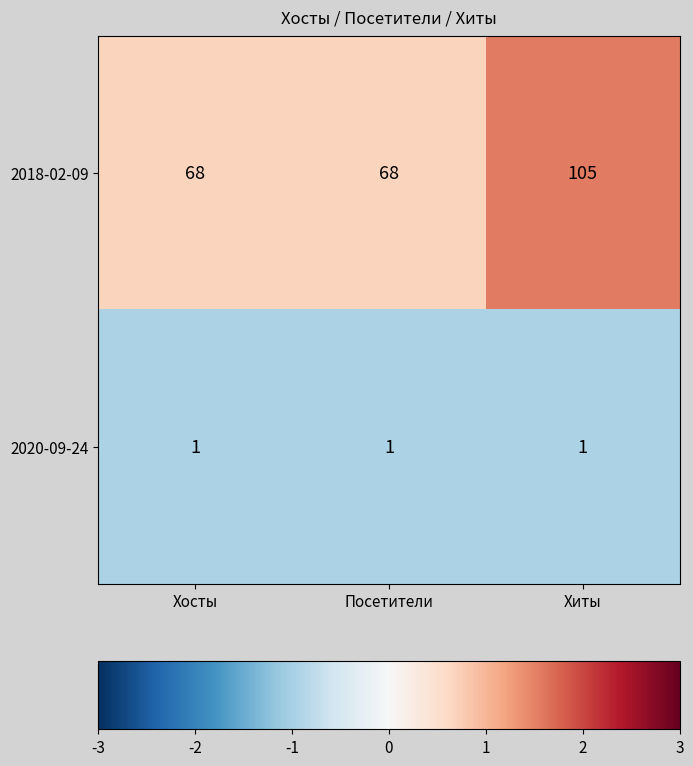

Which series has the largest range (max minus min)?

2018-02-09